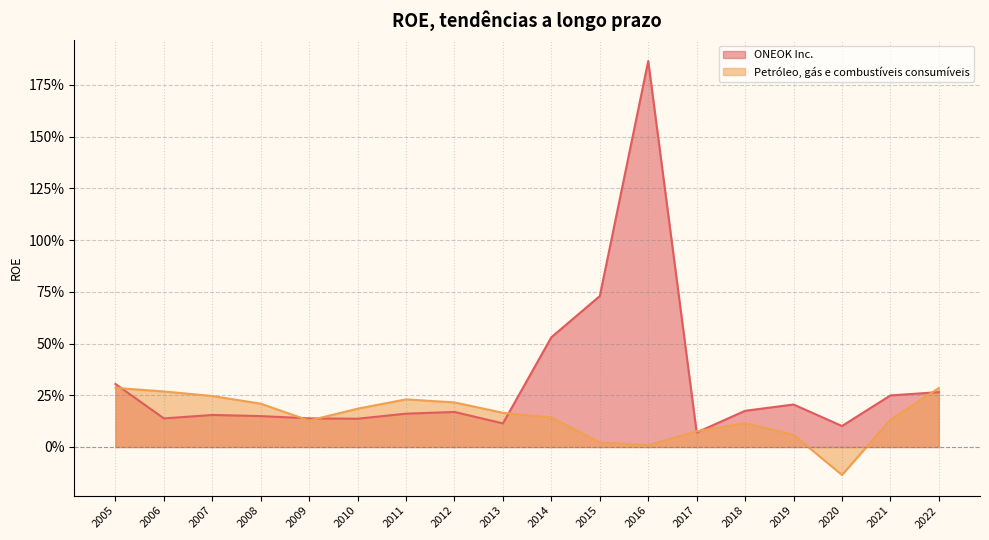

Does the chart have visible grid lines?

Yes